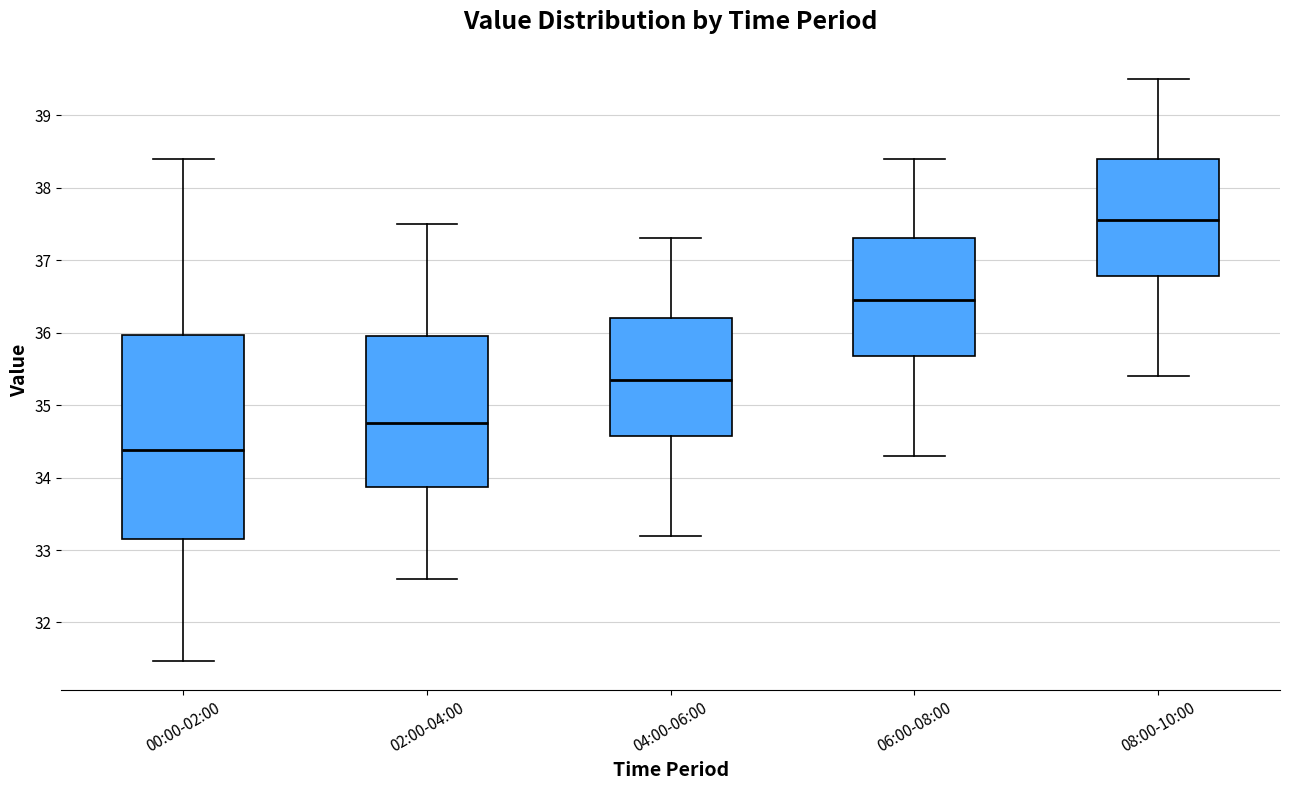

Reading left to right, read every box against the y-axis: the position of its median line, the range the box covers, and the ends of its whiskers. The values are not printed on the chart, so give them approximately, as read against the axis.

00:00-02:00: median 34.4, box 33.2 to 36.0, whiskers 31.5 to 38.4
02:00-04:00: median 34.8, box 33.9 to 36.0, whiskers 32.6 to 37.5
04:00-06:00: median 35.4, box 34.6 to 36.2, whiskers 33.2 to 37.3
06:00-08:00: median 36.5, box 35.7 to 37.3, whiskers 34.3 to 38.4
08:00-10:00: median 37.6, box 36.8 to 38.4, whiskers 35.4 to 39.5